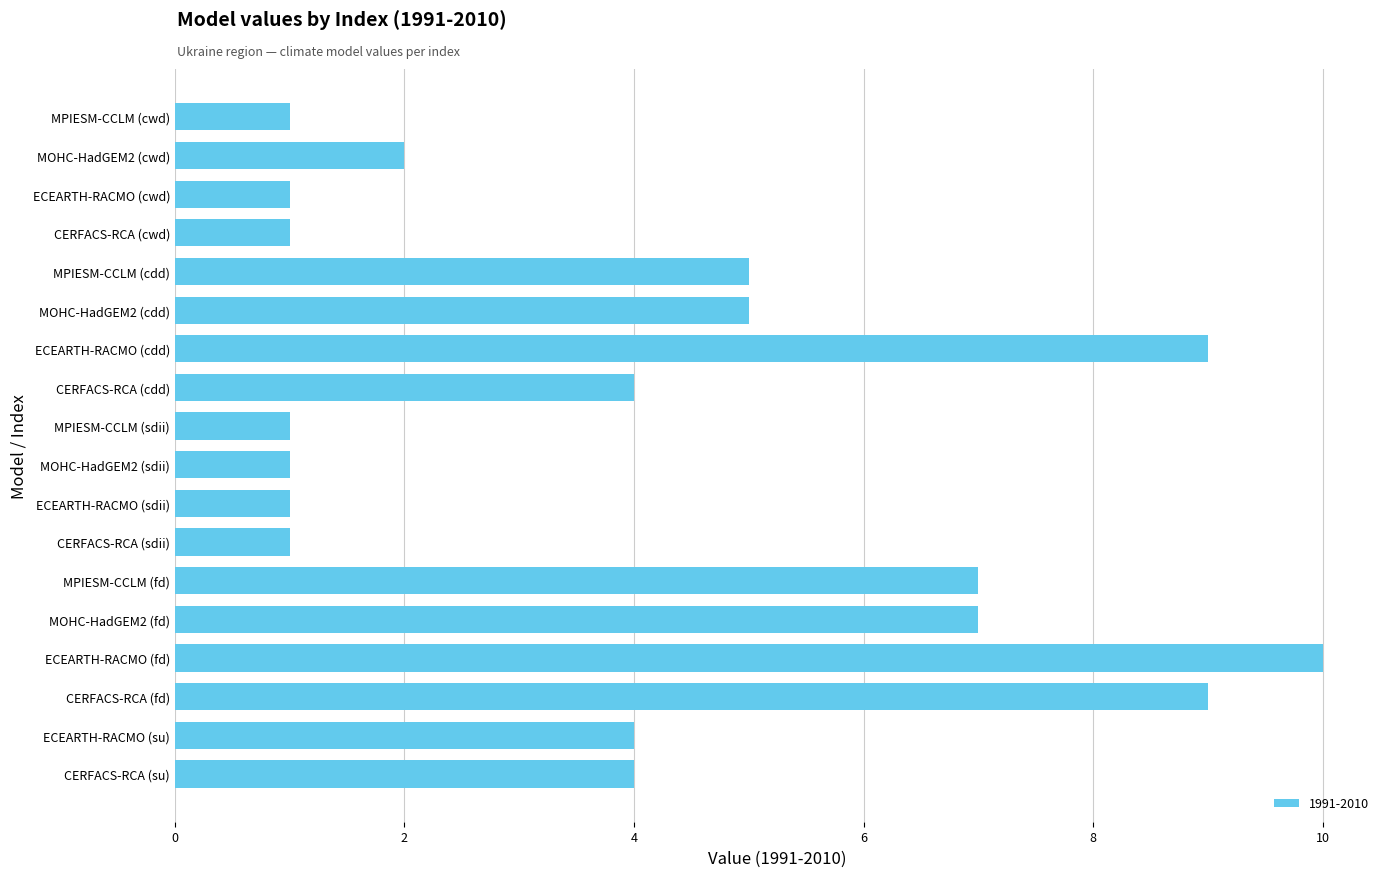

Reading bottom to top, what are all the values shown in this chart?

4	4	9	10	7	7	1	1	1	1	4	9	5	5	1	1	2	1